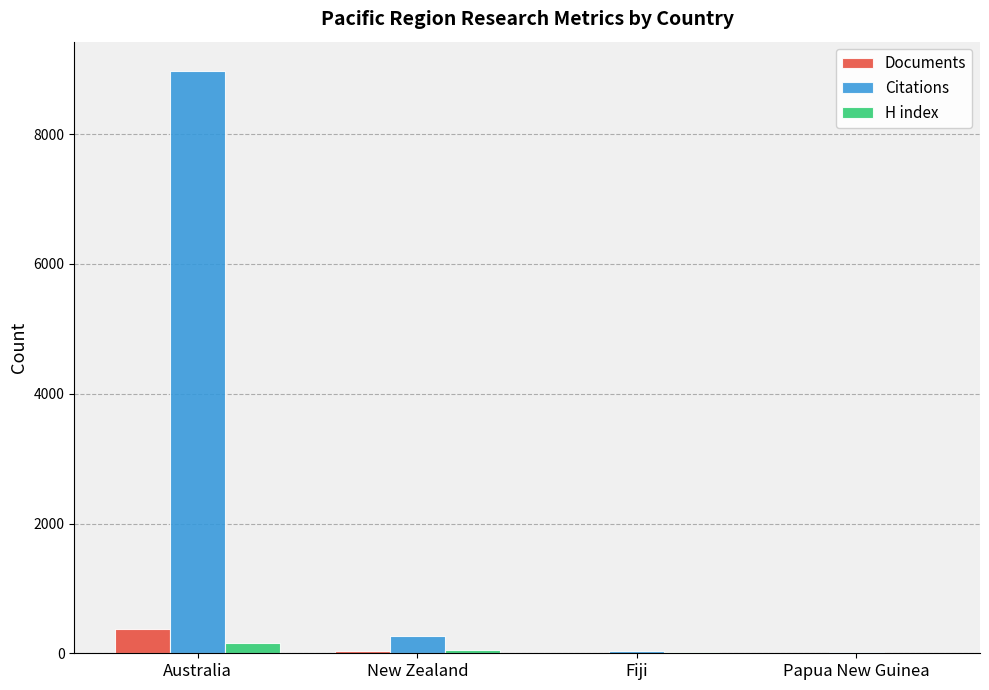

What is the sum of the Documents values at Papua New Guinea and New Zealand?

33